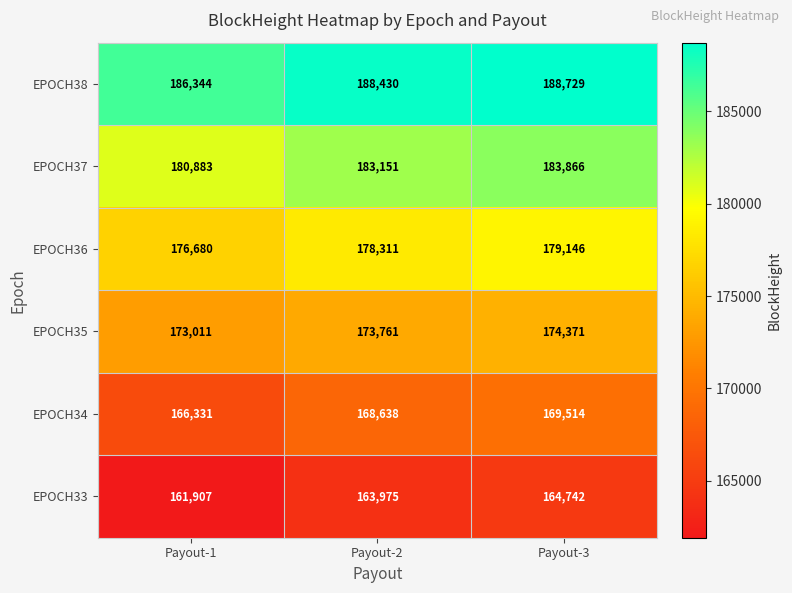

True or false: EPOCH38 has a value of 100098 at Payout-2.

False